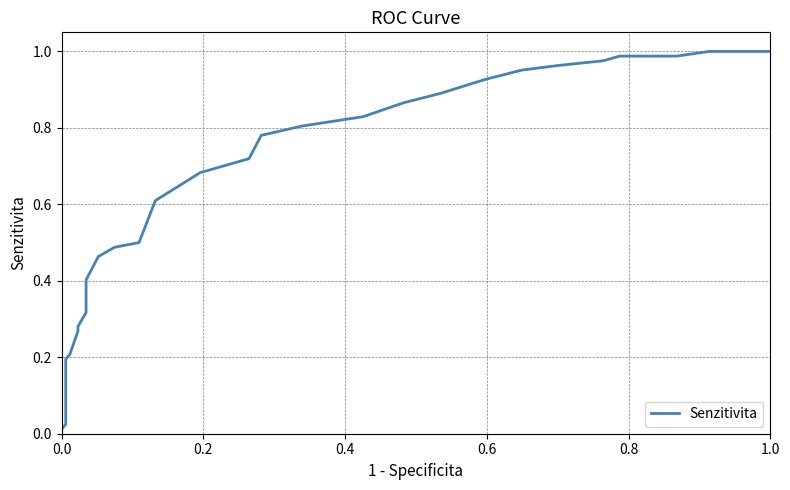

What is the average value?

0.7